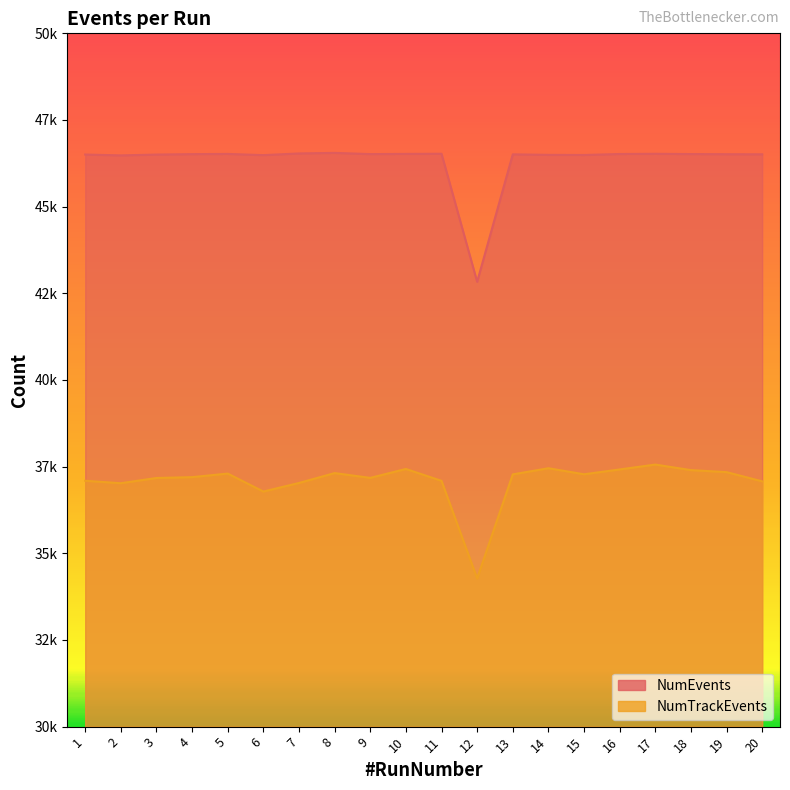

Which label corresponds to the smallest value in the chart?

12